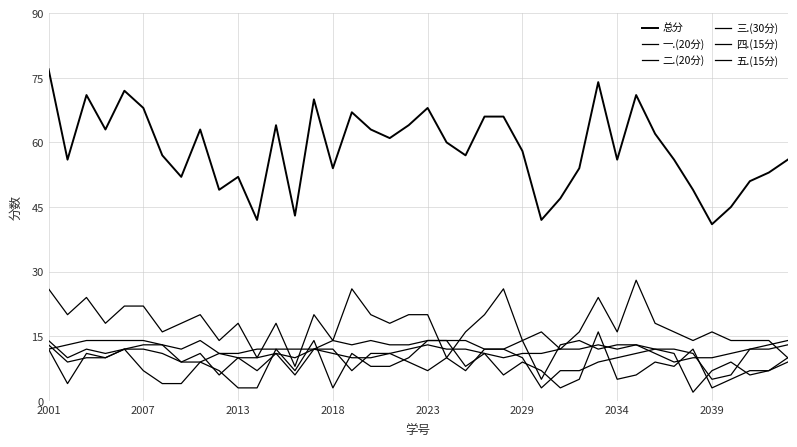

What is the value of the 四.(15分) point at the 18th from the left?

14